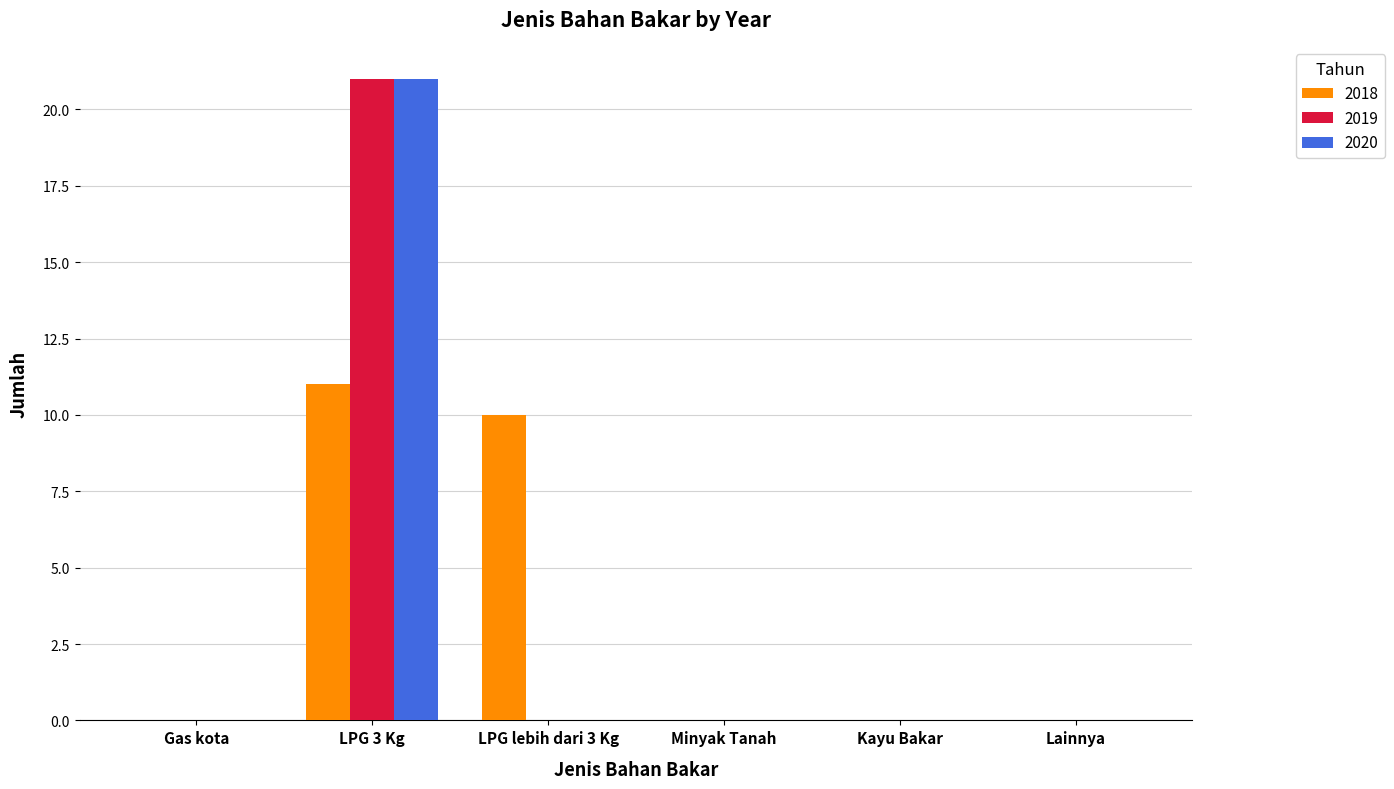

How many groups of bars are there?

6